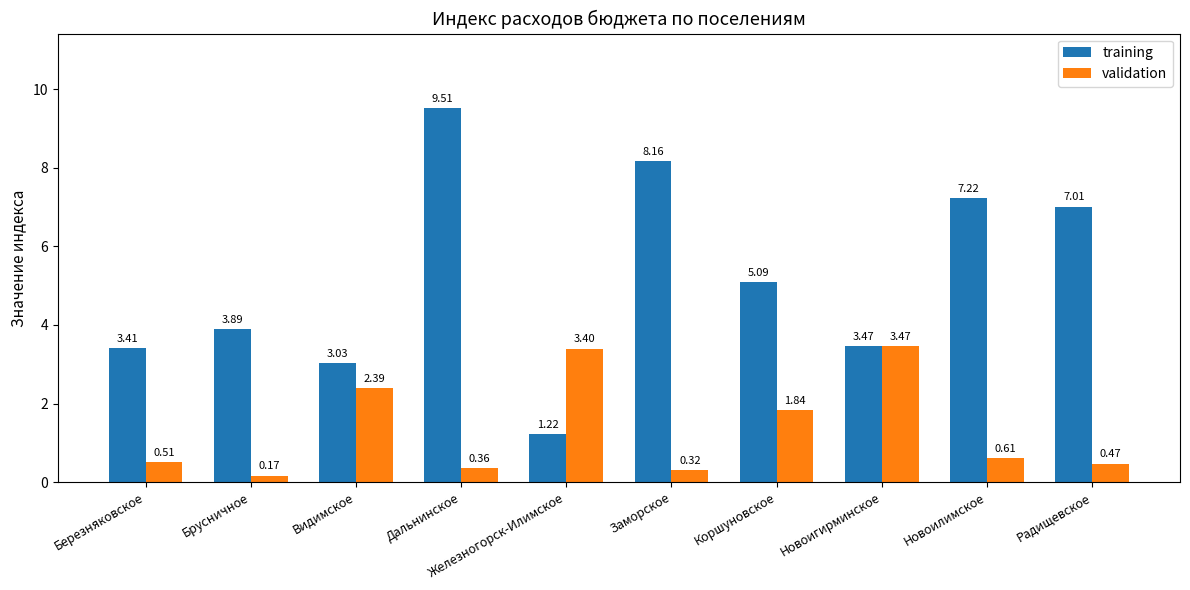

List the labels in order of training value, largest first.

Дальнинское, Заморское, Новоилимское, Радищевское, Коршуновское, Брусничное, Новоигирминское, Березняковское, Видимское, Железногорск-Илимское